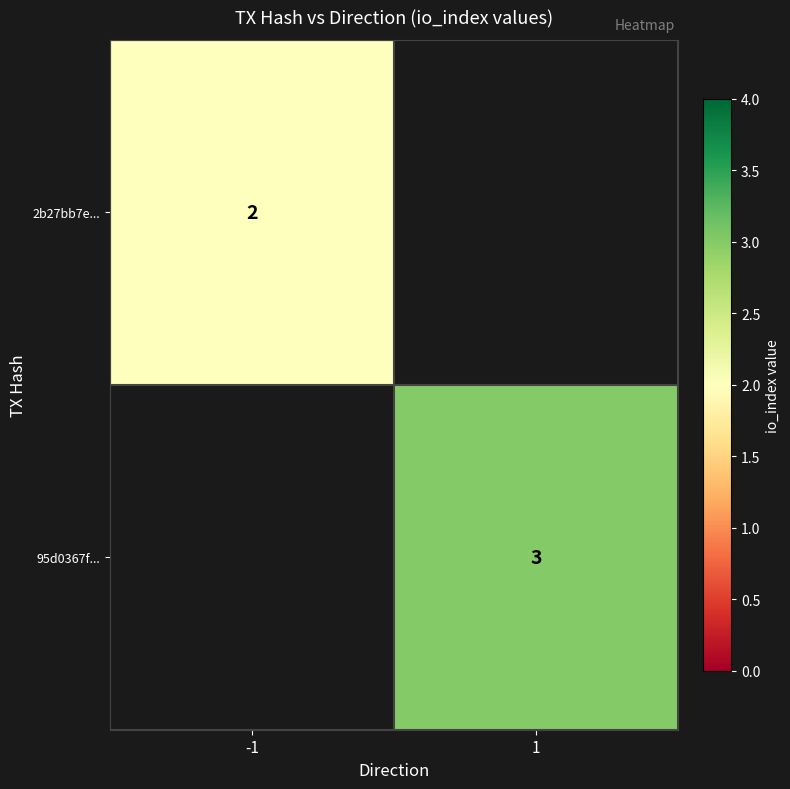

True or false: 2b27bb7e... has a value of 2 at -1.

True